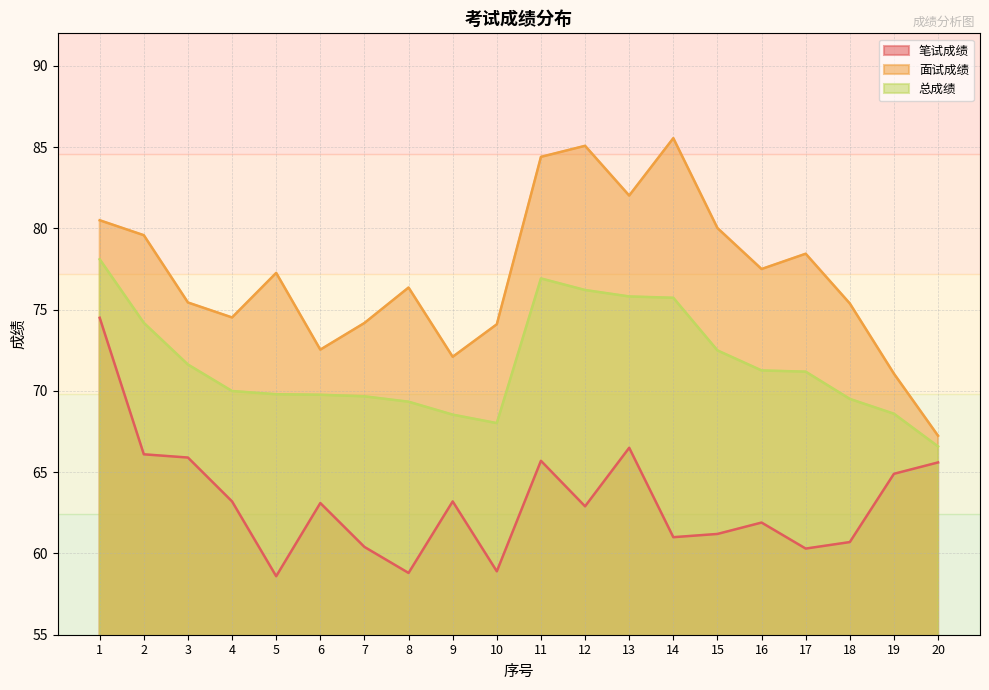

What is the value of the 总成绩 point at the 15th from the left?

72.5